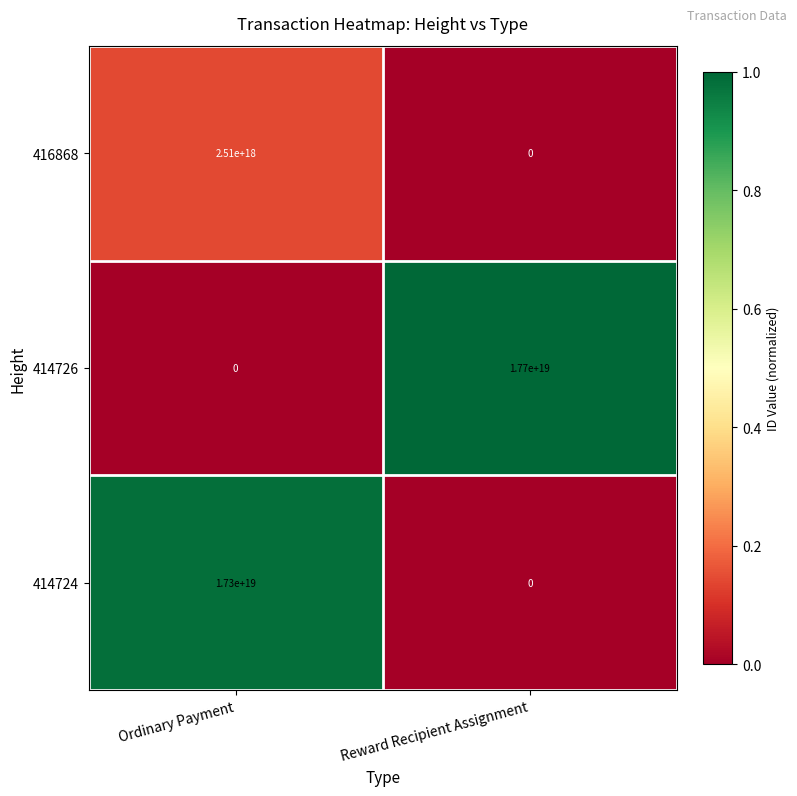

Rank the series by their maximum value, from highest to lowest.

414726, 414724, 416868